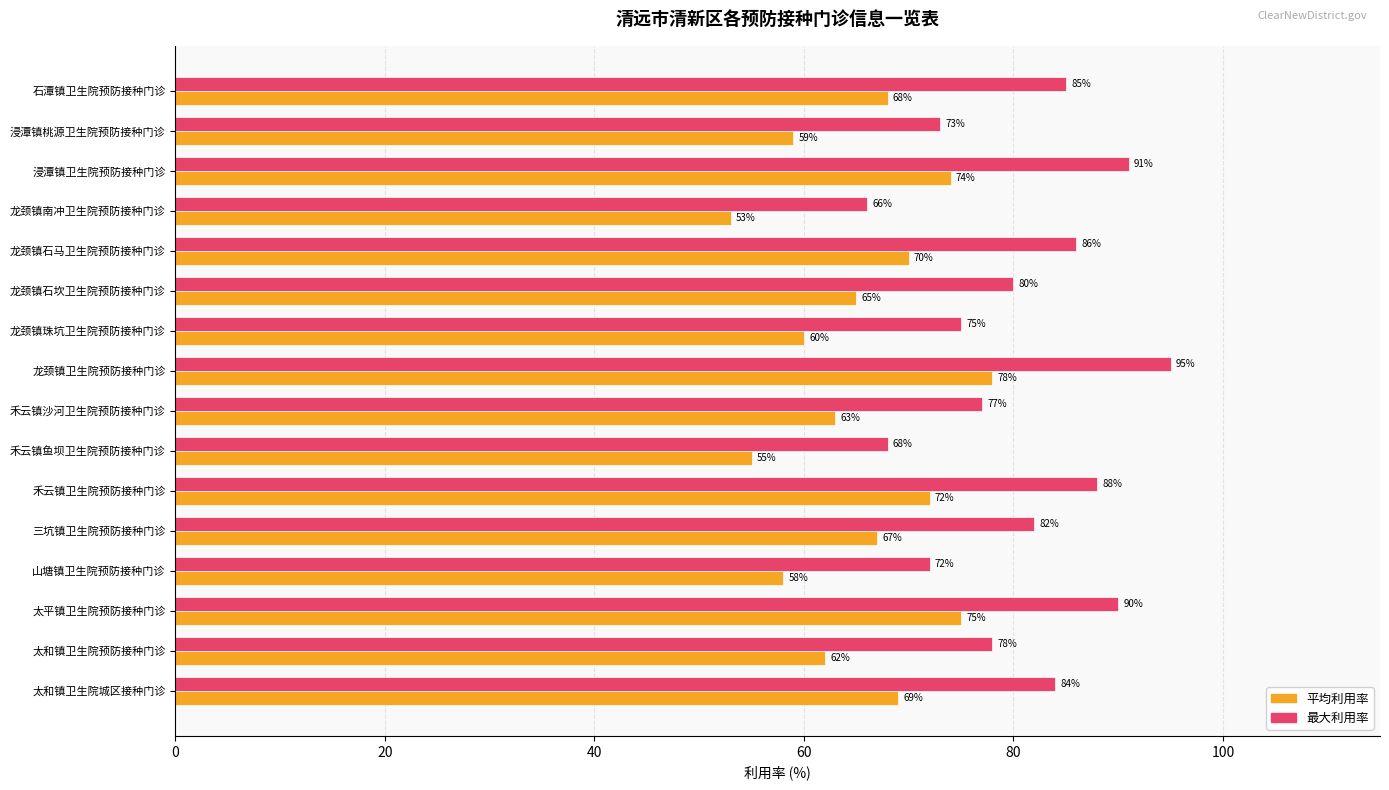

List the series in order of their peak value, lowest first.

平均利用率, 最大利用率